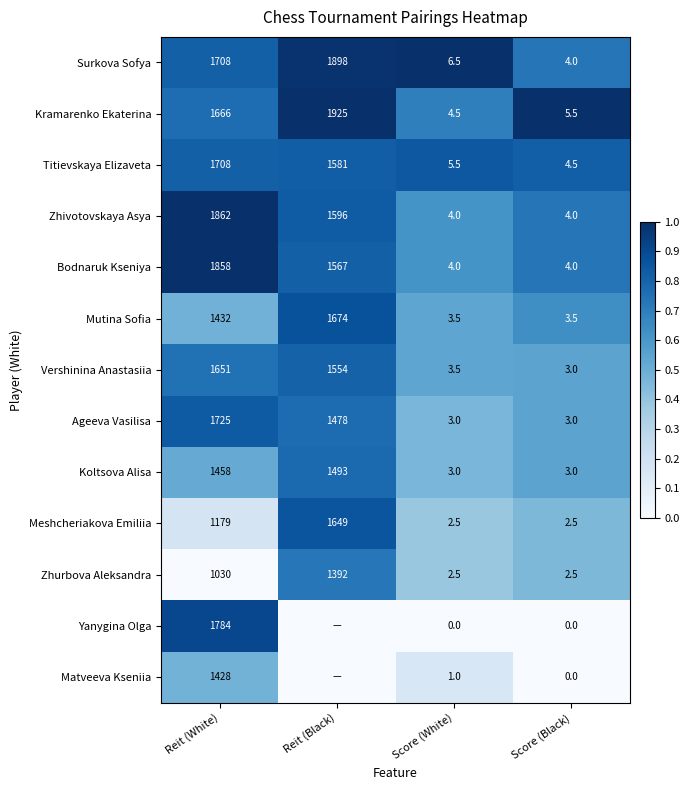

The Surkova Sofya series shows 1.3 at Reit (White). True or false?

False